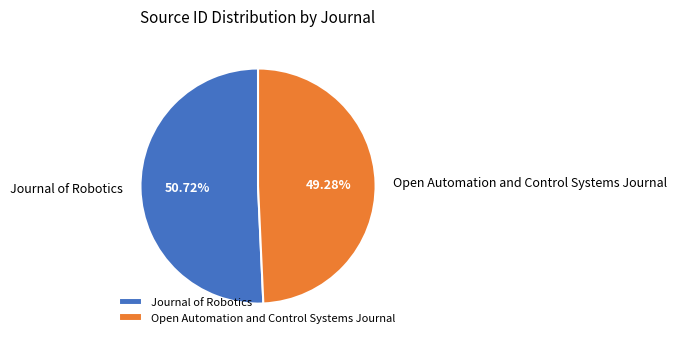

To the nearest percent, what is the difference between the Journal of Robotics and Open Automation and Control Systems Journal slice percentages?

1%